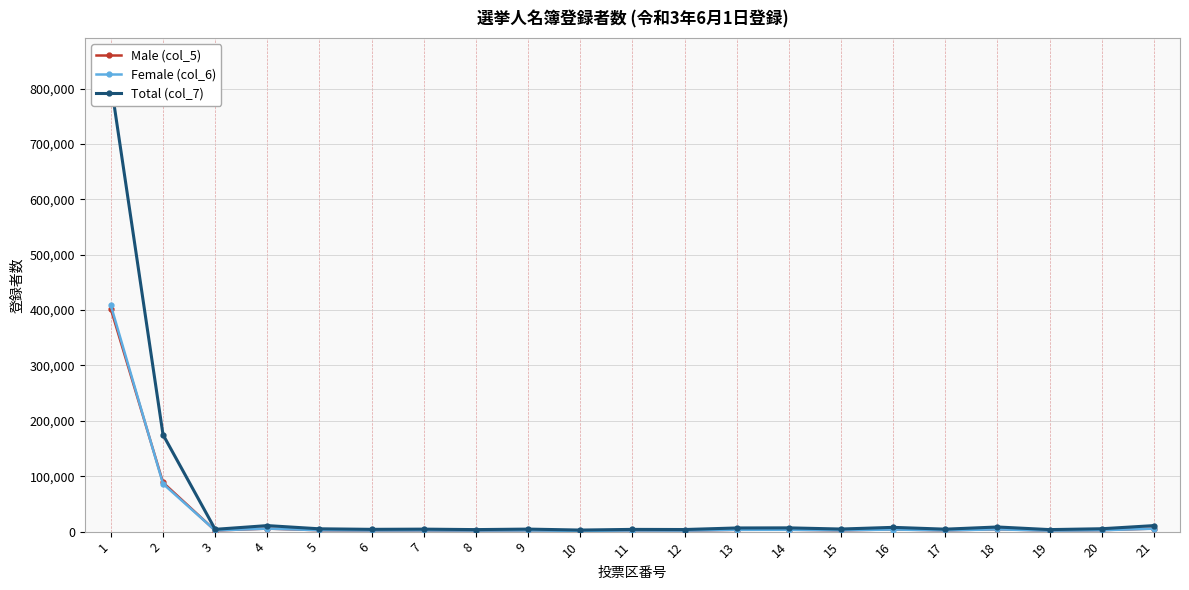

The value of Male (col_5) at 10 is 2390. True or false?

False